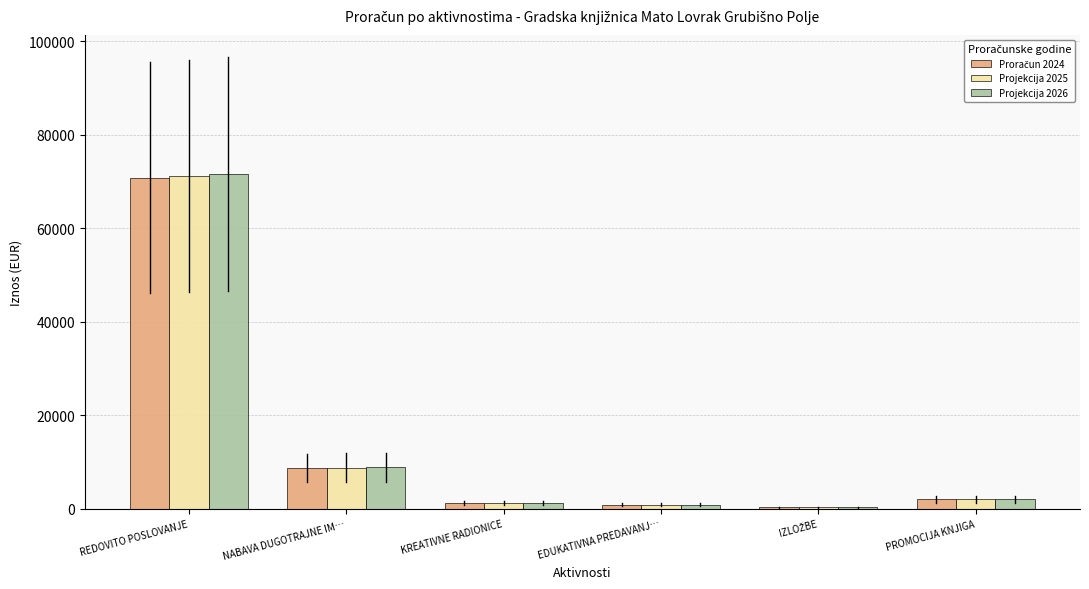

What is the total value across all series at REDOVITO POSLOVANJE?

213513.2